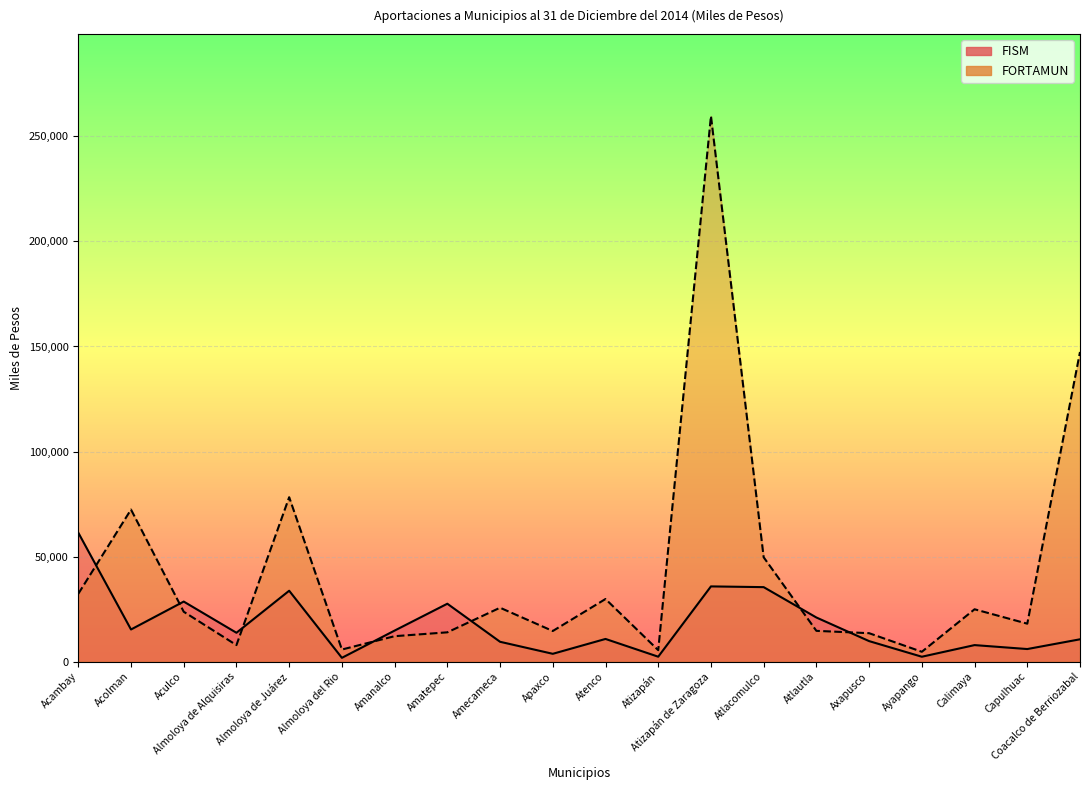

What is the difference between the FISM values at Almoloya de Alquisiras and Coacalco de Berriozabal?

3107.3